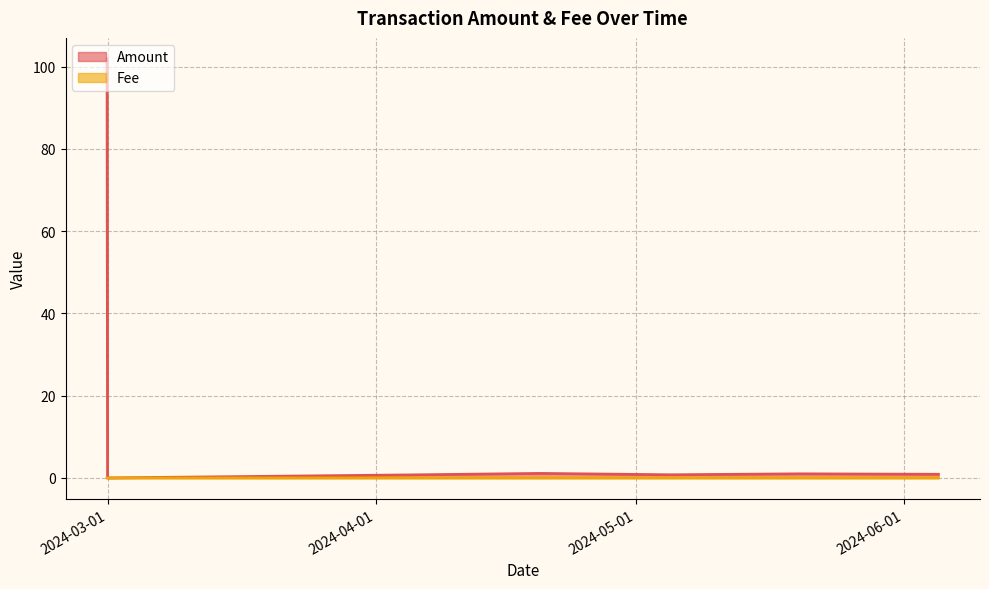

The value of Fee at 2024-02-29 22:00 is 0.0. True or false?

False